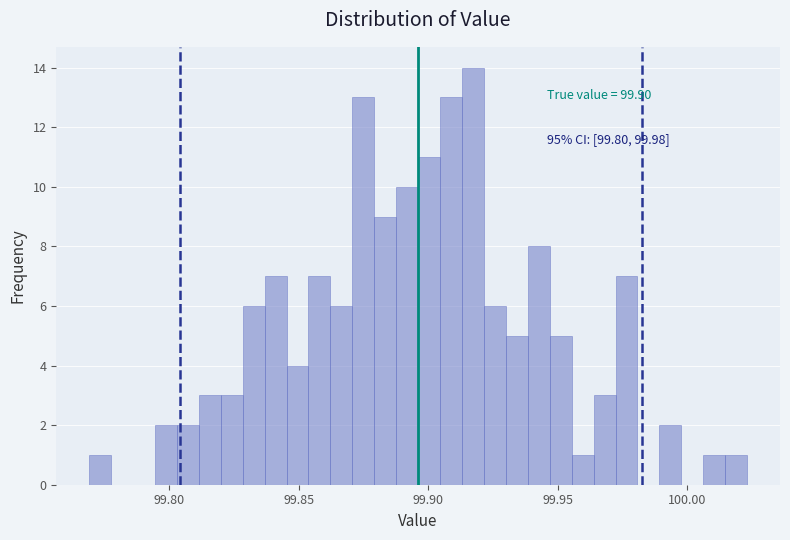

Read against the x-axis, roughly where is the centre of the tallest bar?

99.915